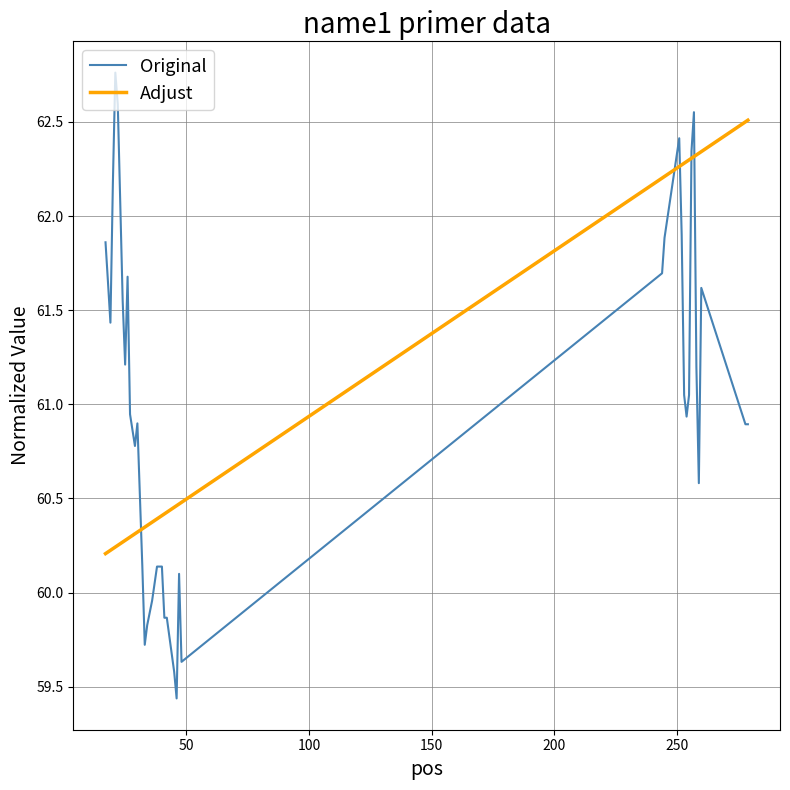

In Original, how many points are higher than both neighbors (excluding endpoints)?

10